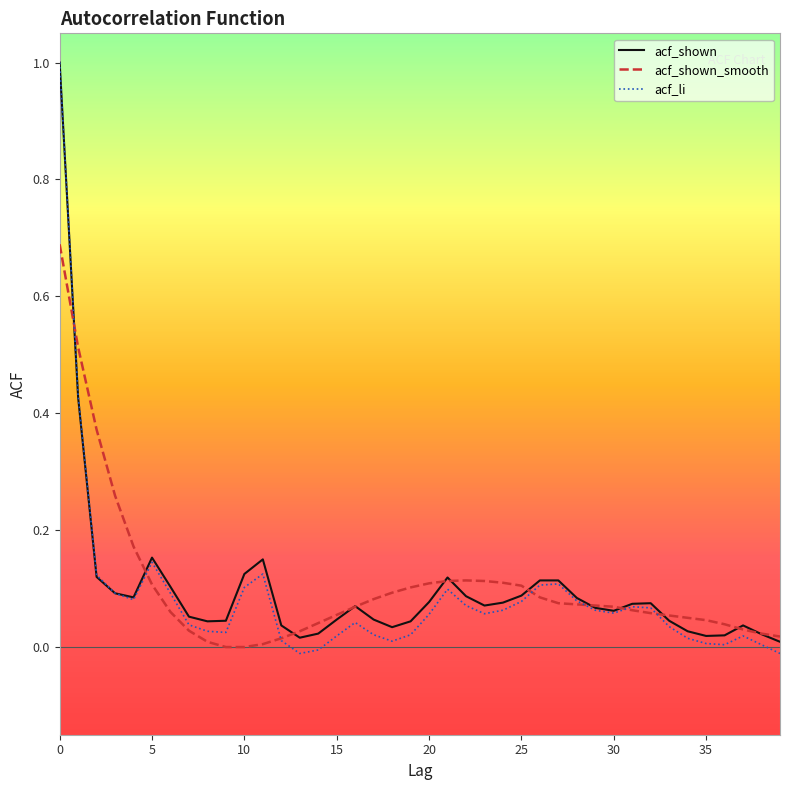

How many lines are shown in the chart?

3